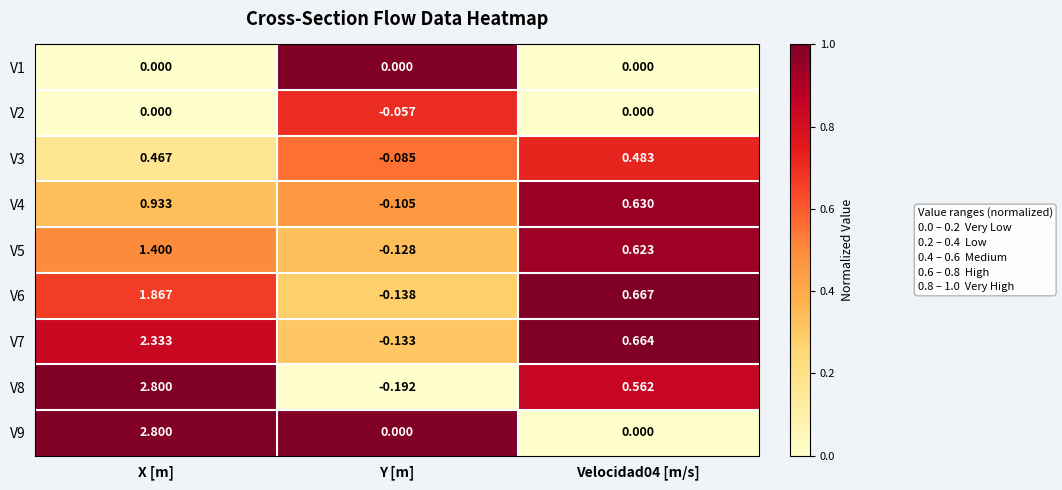

At which category is the sum across all series the highest?

X [m]